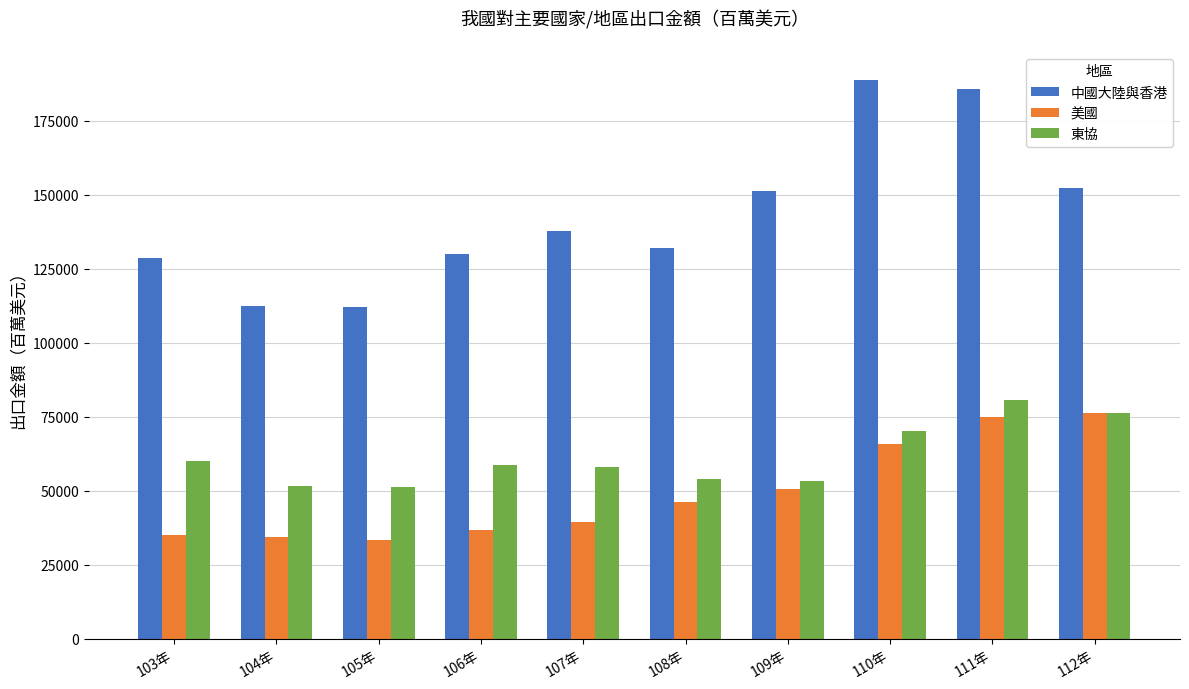

The 東協 series shows 35034.0 at 109年. True or false?

False